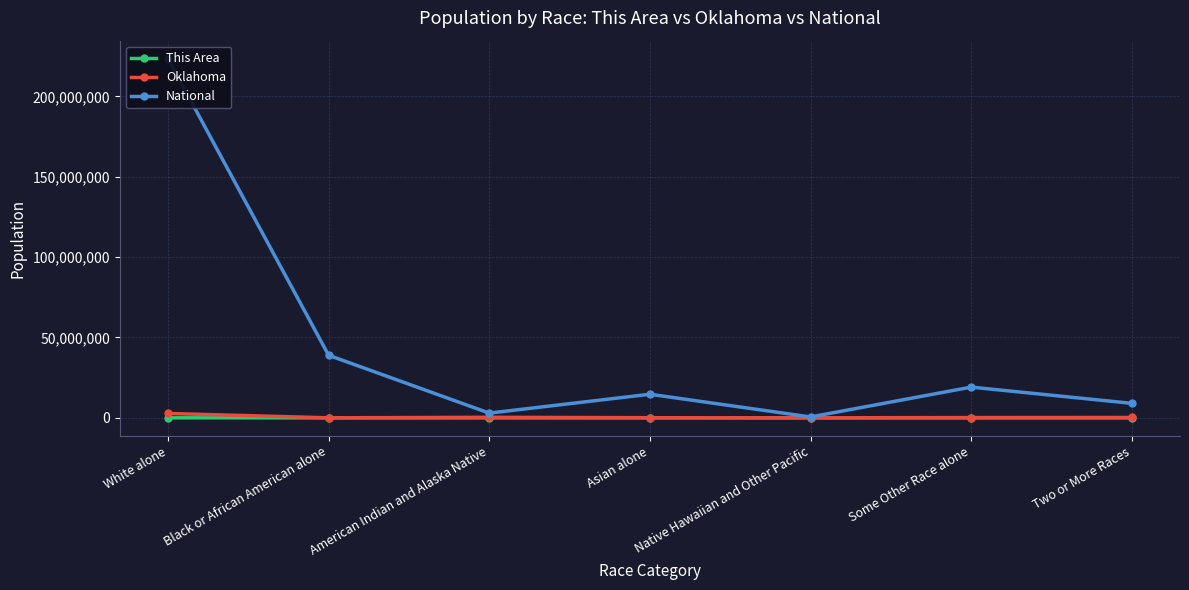

What is the difference between the Oklahoma values at Black or African American alone and American Indian and Alaska Native?

321043